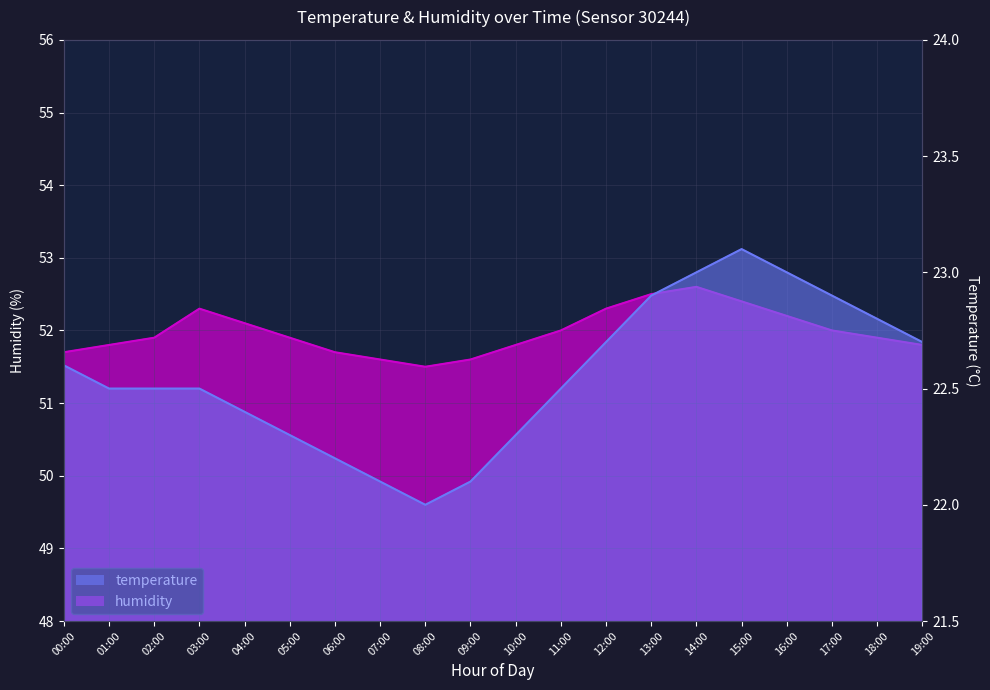

What is the greatest value displayed?

52.6